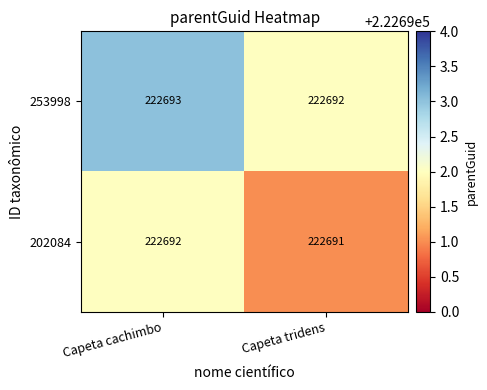

The value of 253998 at Capeta cachimbo is 222693. True or false?

True